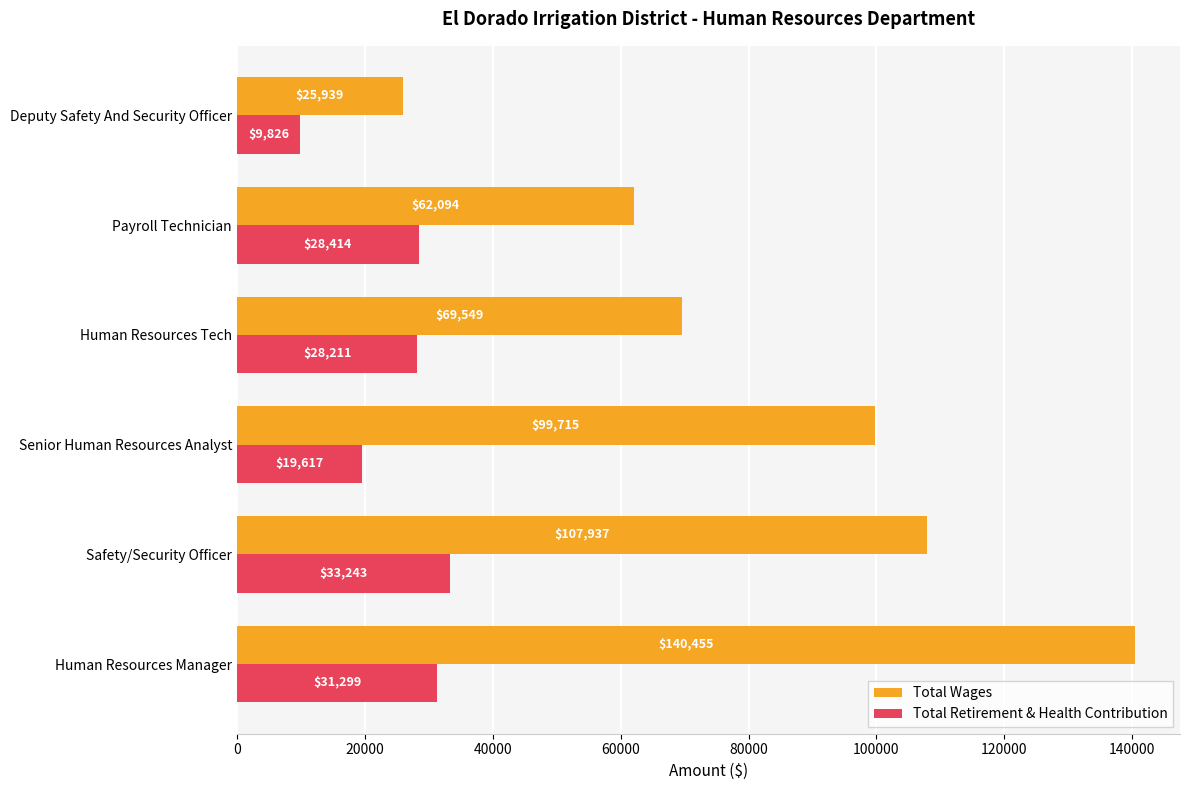

What is the minimum value shown in the chart?

9826